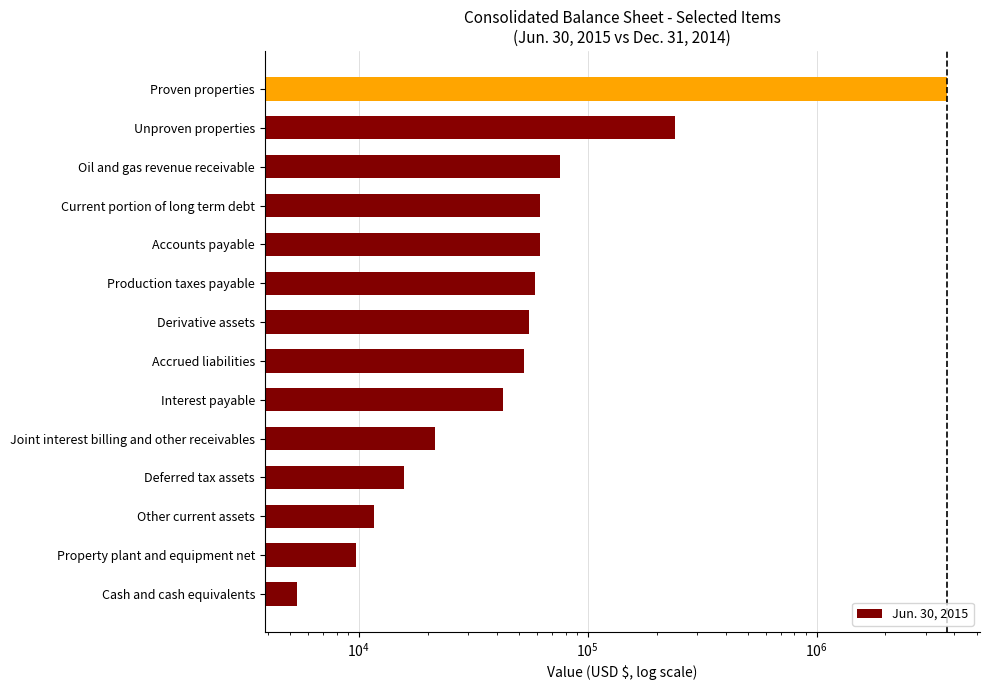

Between Other current assets and Joint interest billing and other receivables, which is larger?

Joint interest billing and other receivables